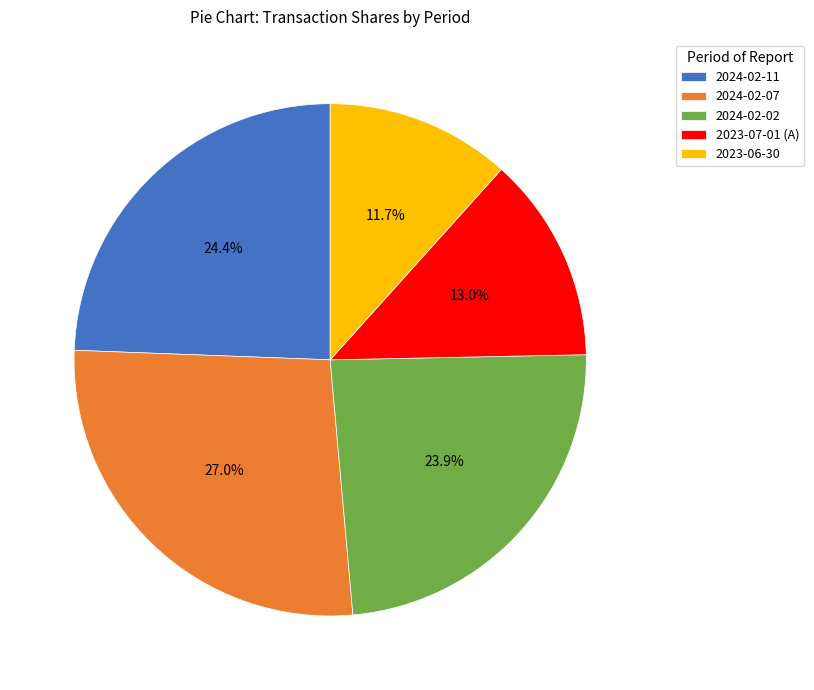

The 2023-07-01 (A) slice represents 3% of the pie. True or false?

False